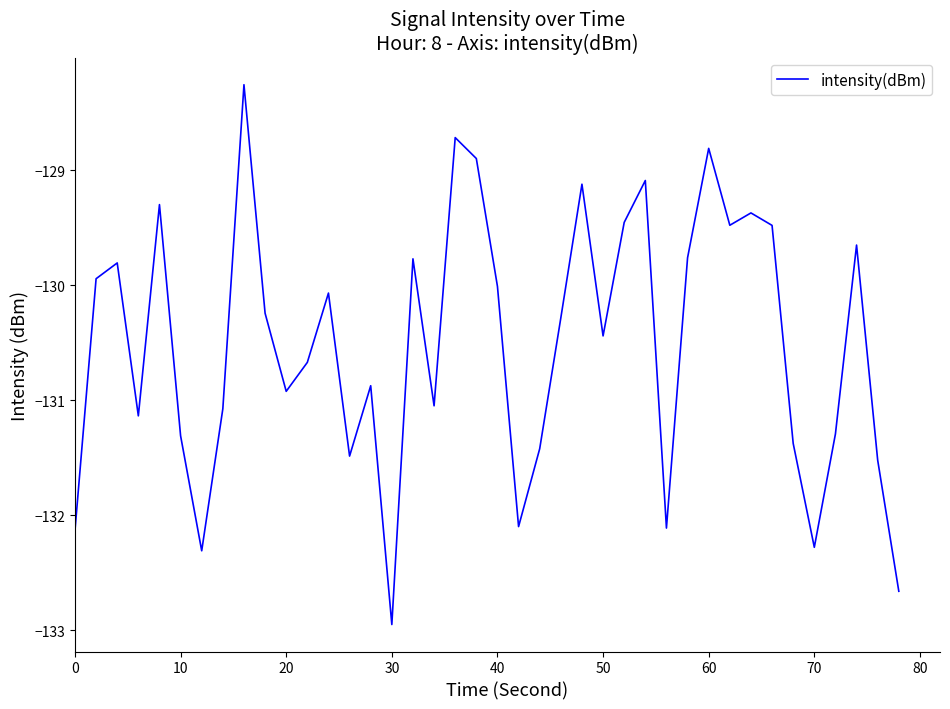

What is the smallest value displayed?

-133.0